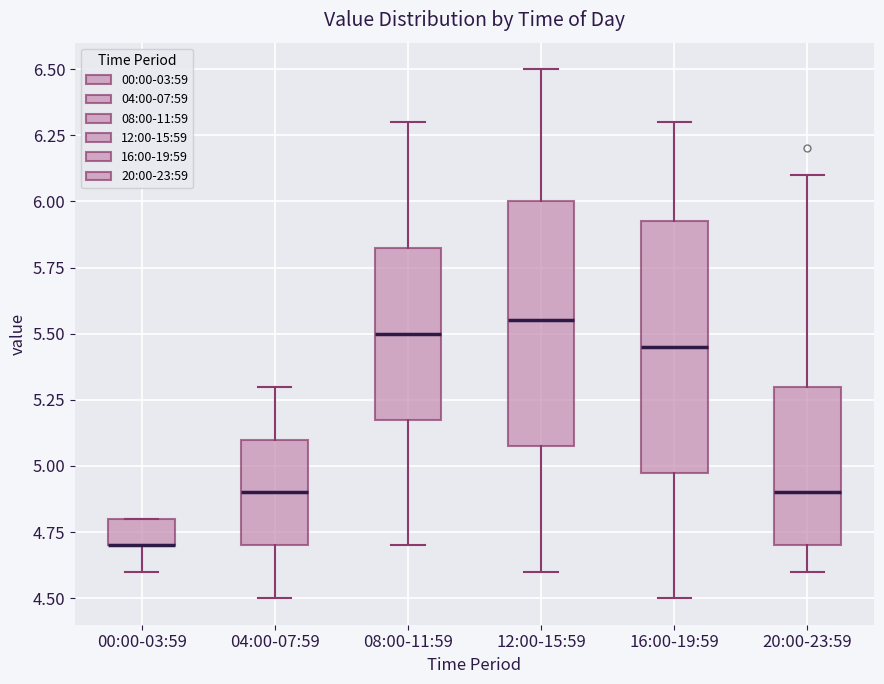

Where does the upper whisker of the box for 12:00-15:59 end on the y-axis? The values are not printed on the chart, so give them approximately, as read against the axis.

6.50